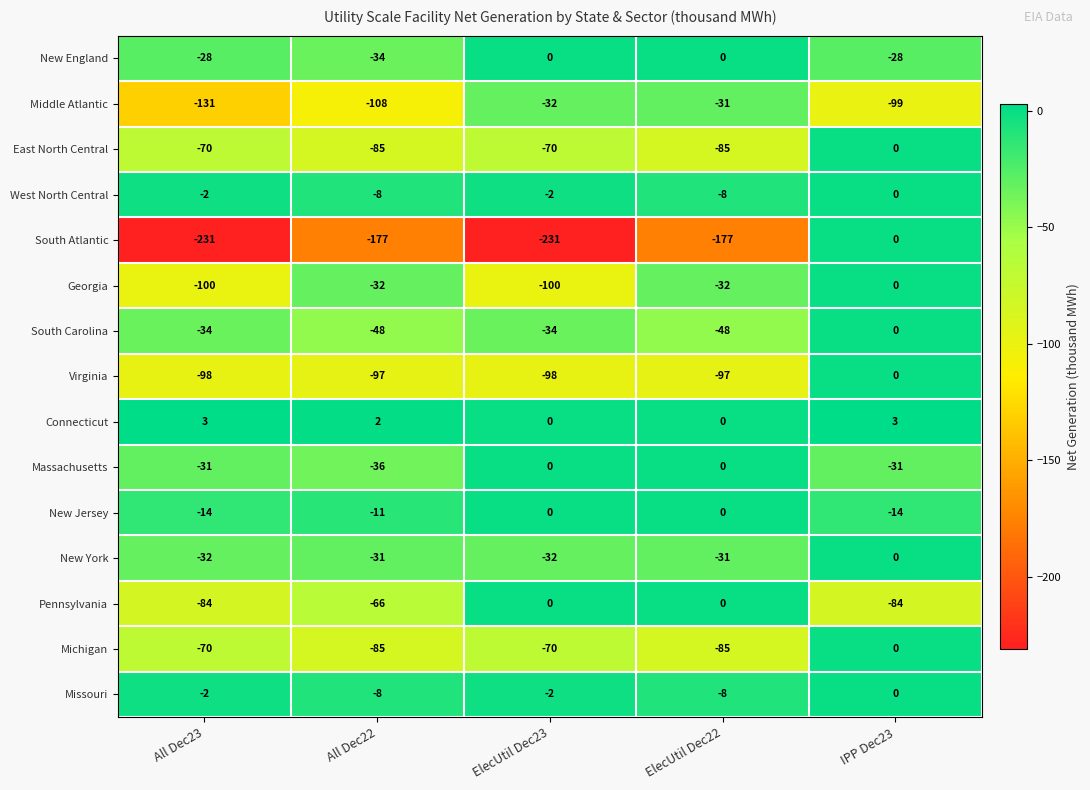

What is the greatest value displayed?

3